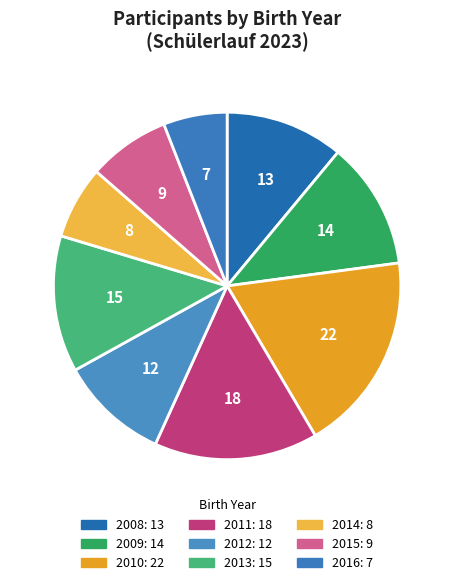

Does 2010 represent more than half of the total?

No